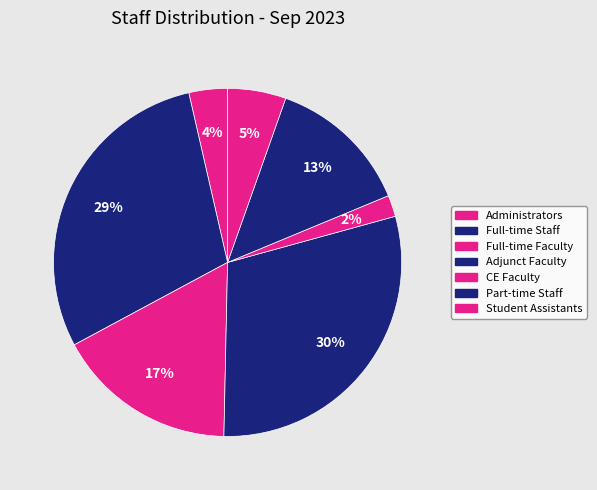

The Full-time Faculty slice represents 17% of the pie. True or false?

True